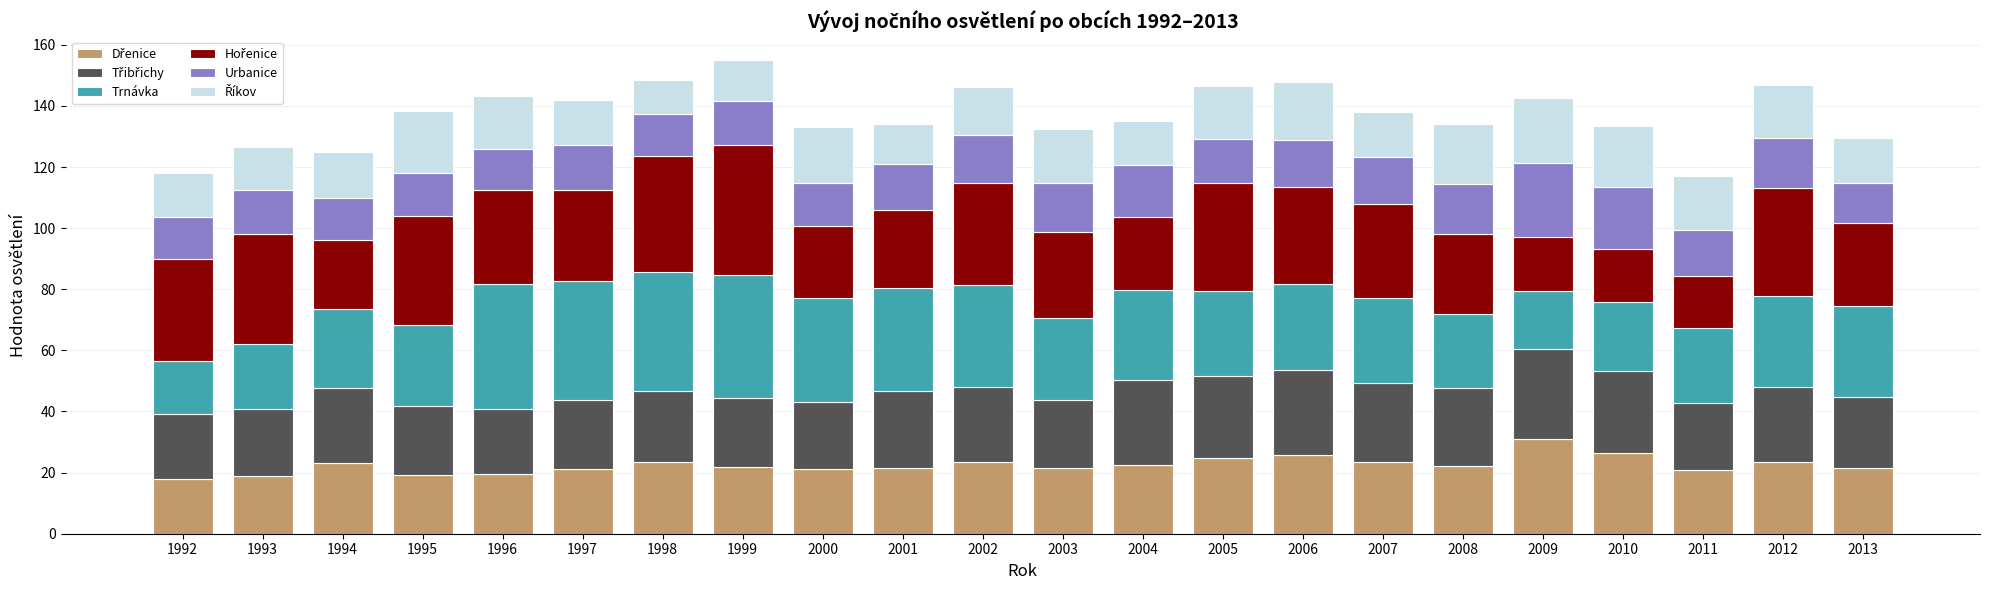

How many bars are there in total?

22